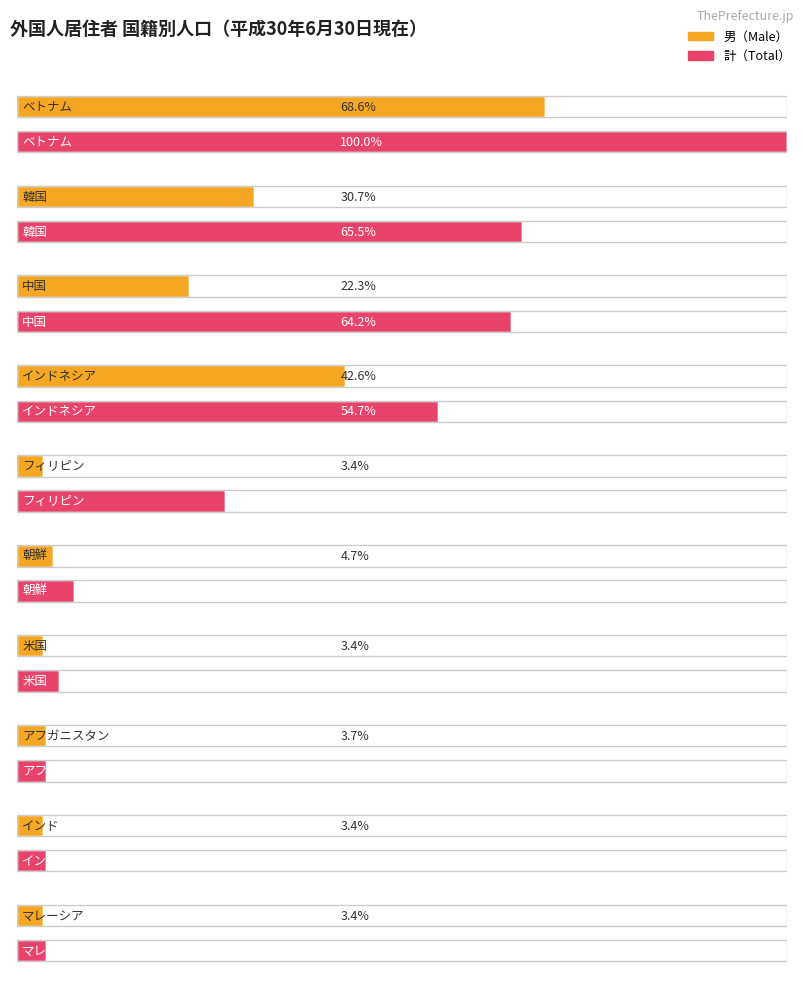

How many distinct data groups are displayed?

2